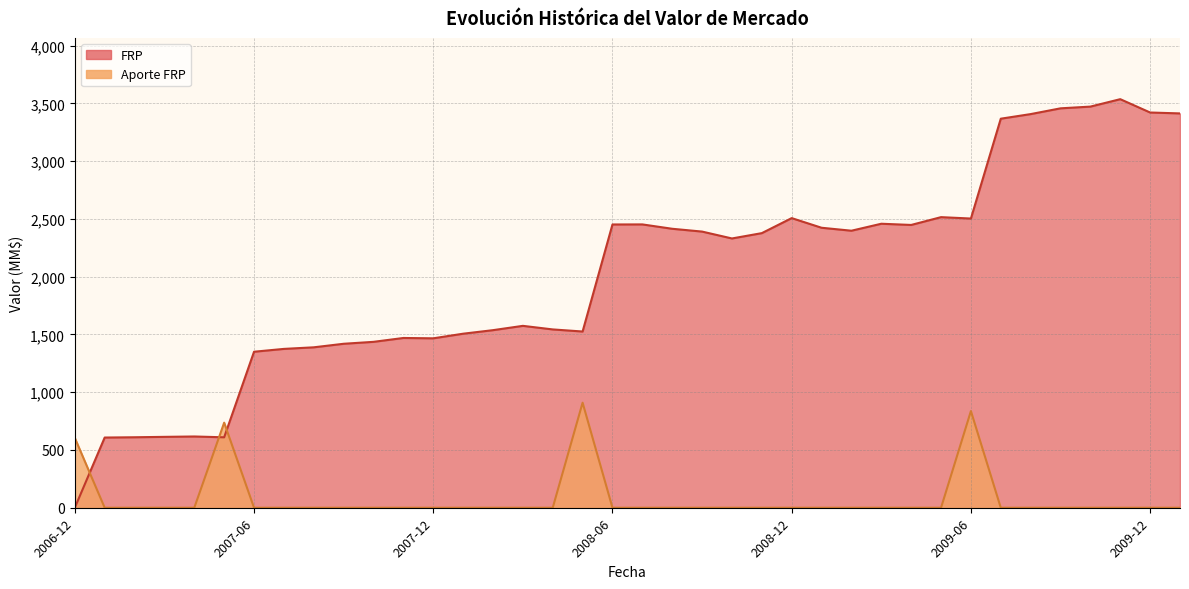

What are all the series names shown in the legend?

FRP, Aporte FRP